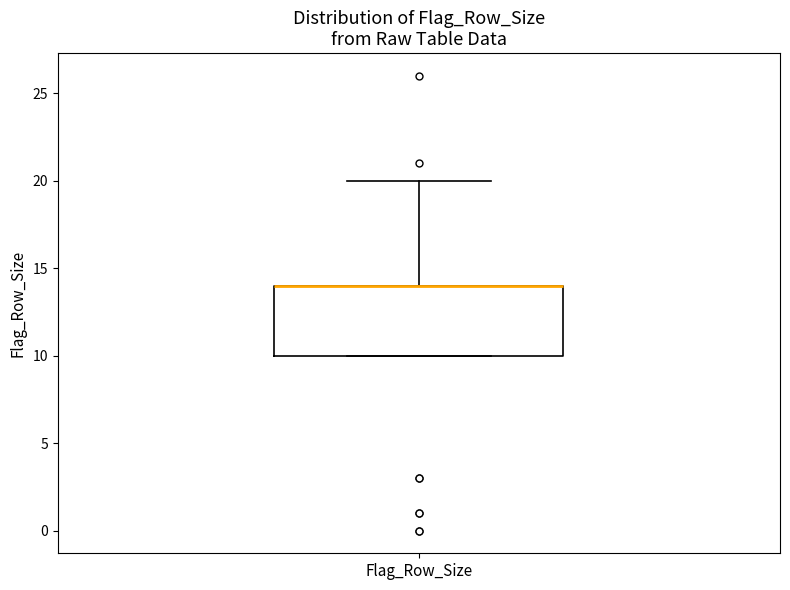

Read this box plot against the y-axis: the position of the median line, the range covered by the box, and the ends of both whiskers. The values are not printed on the chart, so give them approximately, as read against the axis.

median 14 (drawn on the box's upper edge), box 10 to 14, whiskers 10 to 20